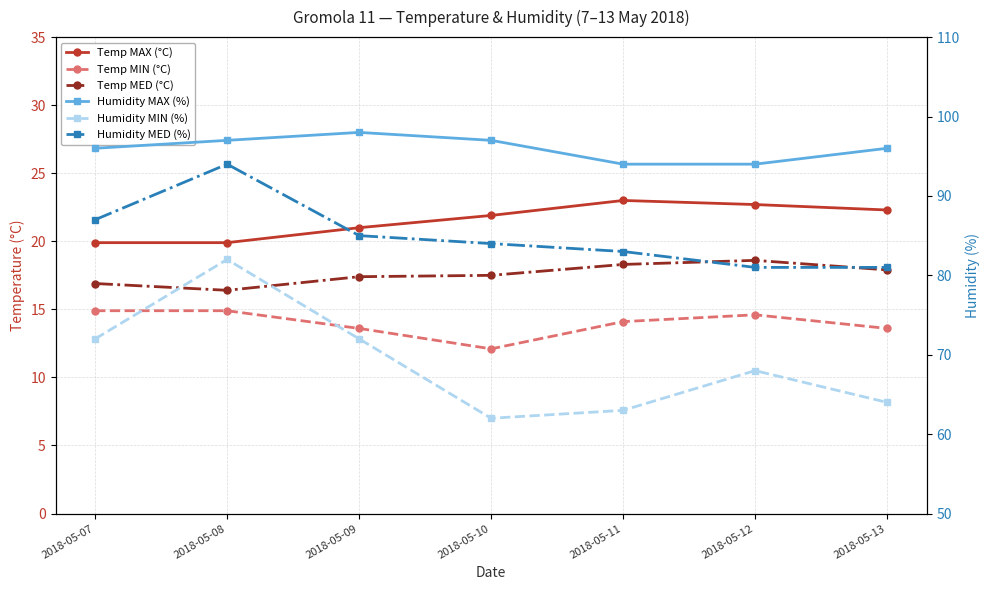

How many lines are shown in the chart?

6